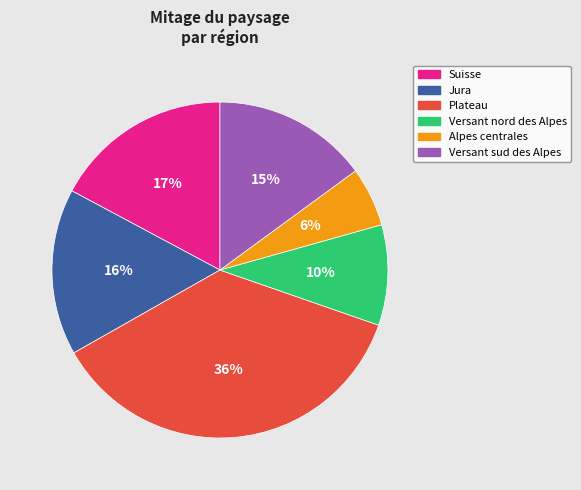

Is there any slice that represents more than half of the pie?

No